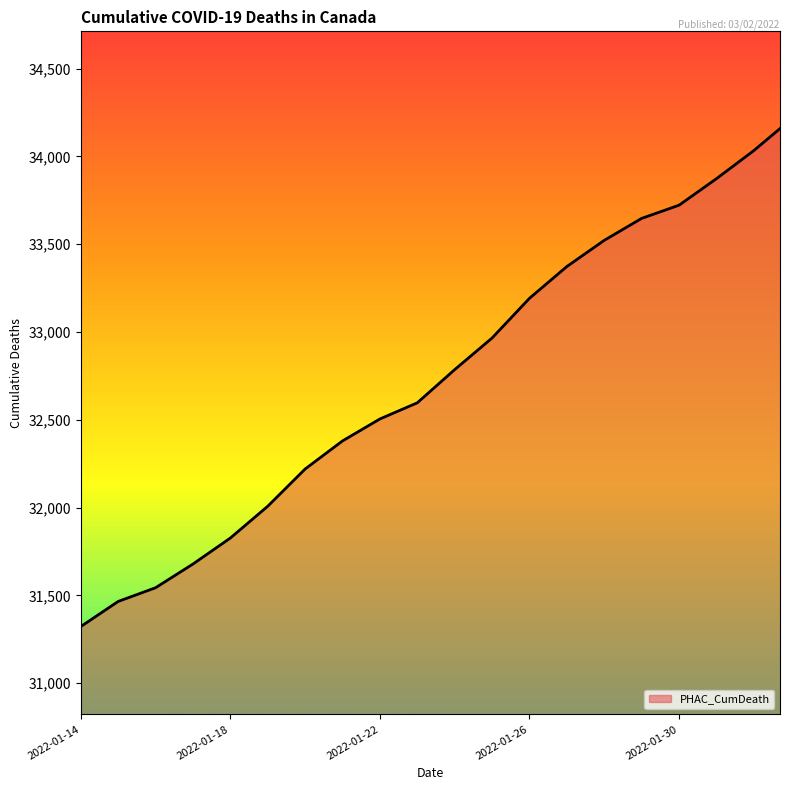

What is the value of the 4th point from the left?

31679